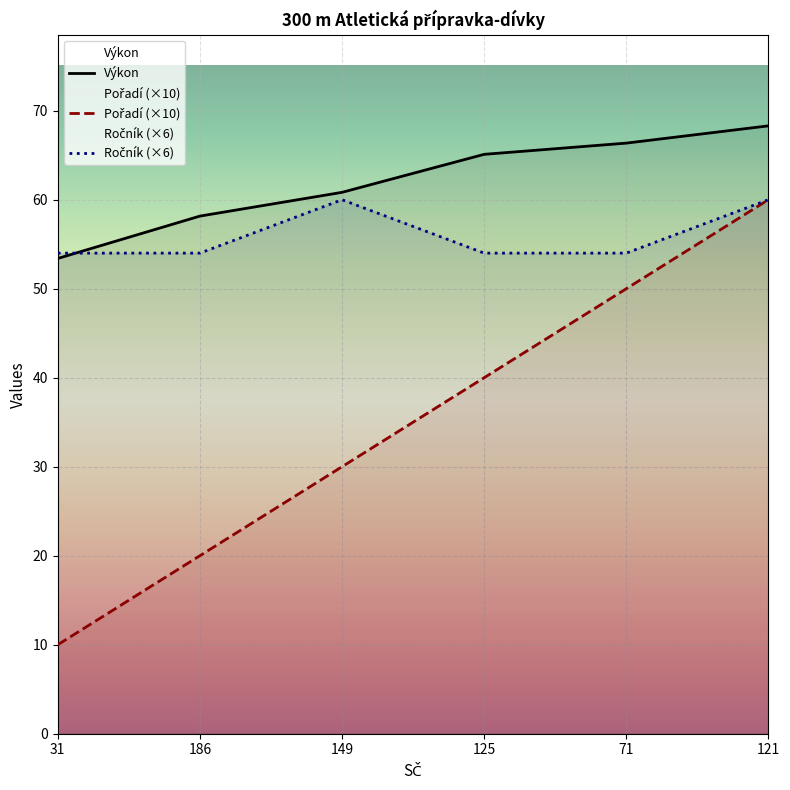

What is the maximum value for Pořadí?

60.0